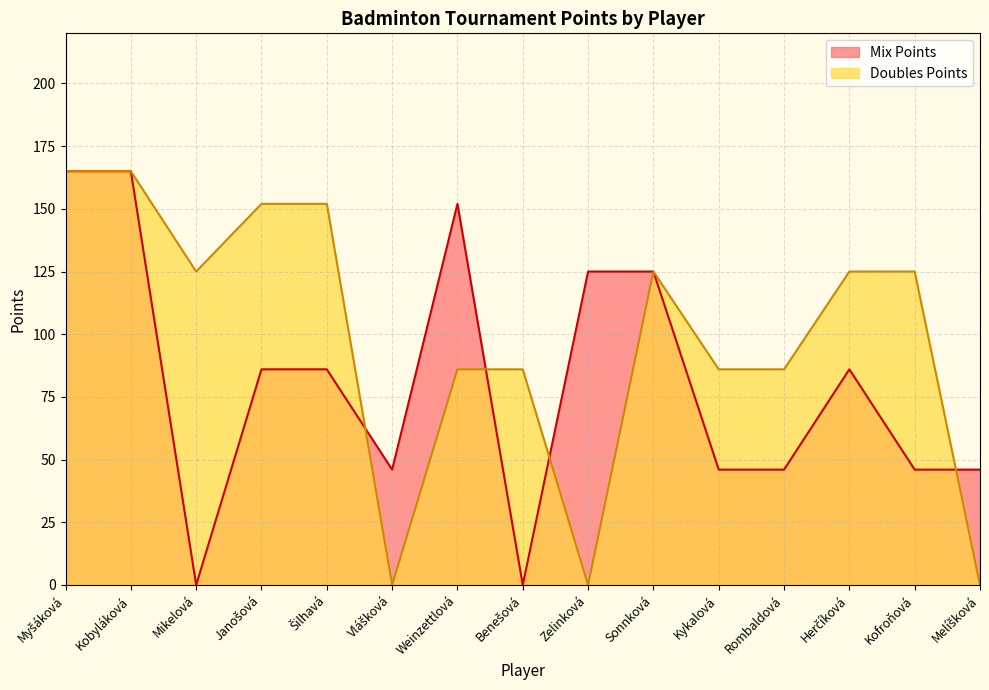

Where does the Doubles Points series first go above 125?

Myšáková